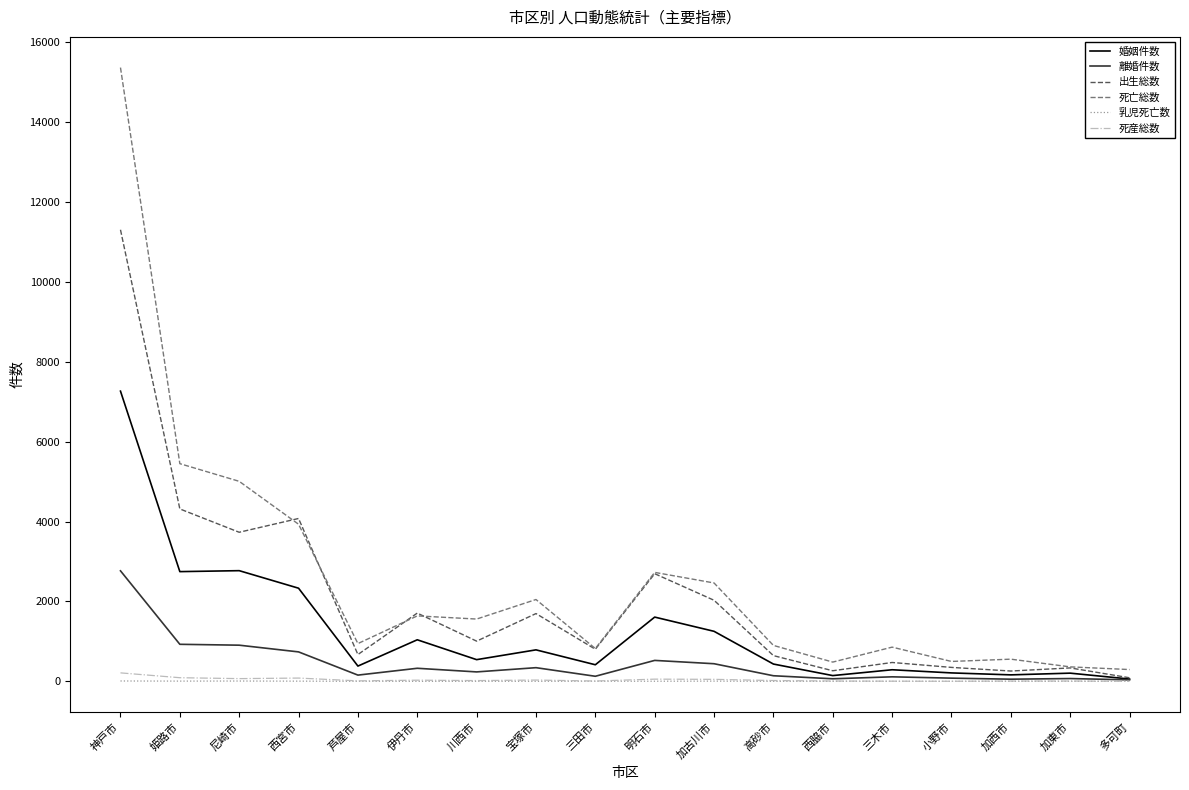

Is this an area chart (filled region under the line)?

No